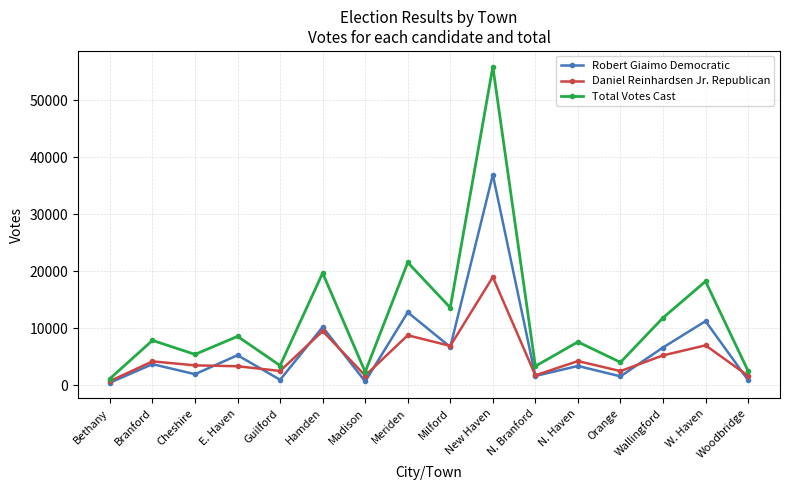

What is the difference between the maximum and minimum values in the Total Votes Cast series?

54777